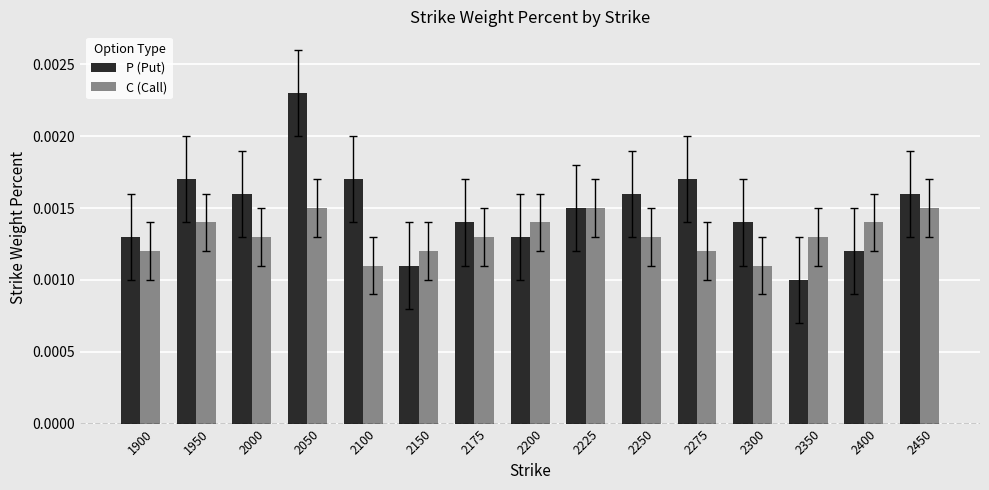

Which series has the widest spread of values?

P (Put)